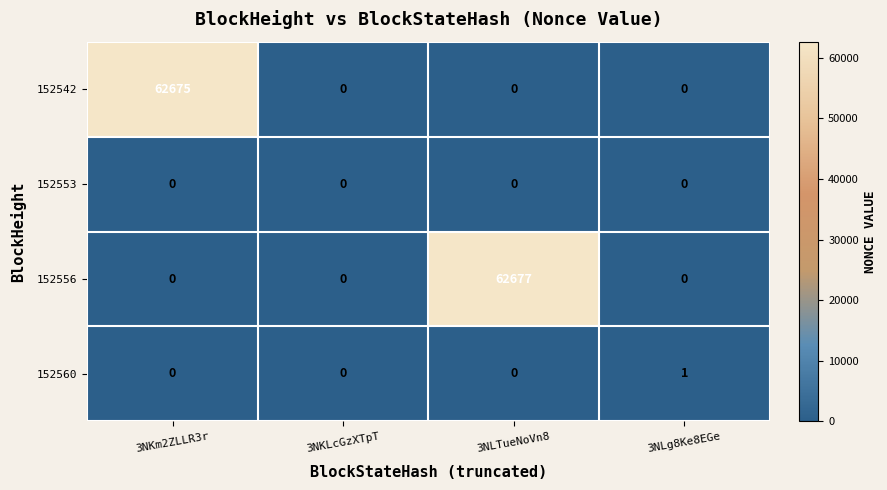

Rank the series by their maximum value, from lowest to highest.

152553, 152560, 152542, 152556